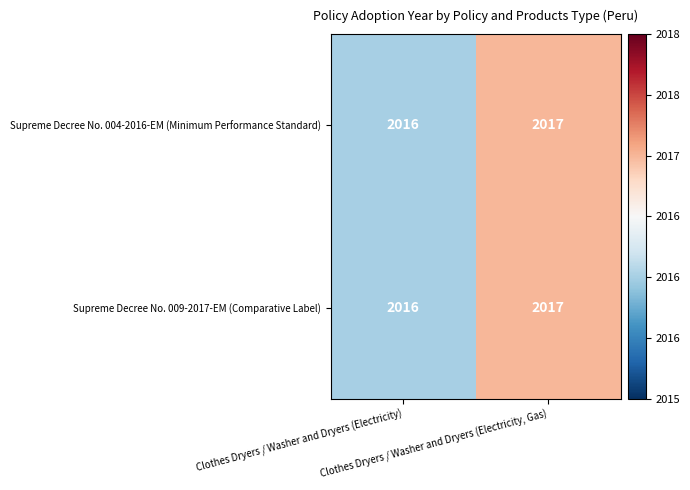

What is the maximum value for Supreme Decree No. 004-2016-EM (Minimum Performance Standard)?

2017